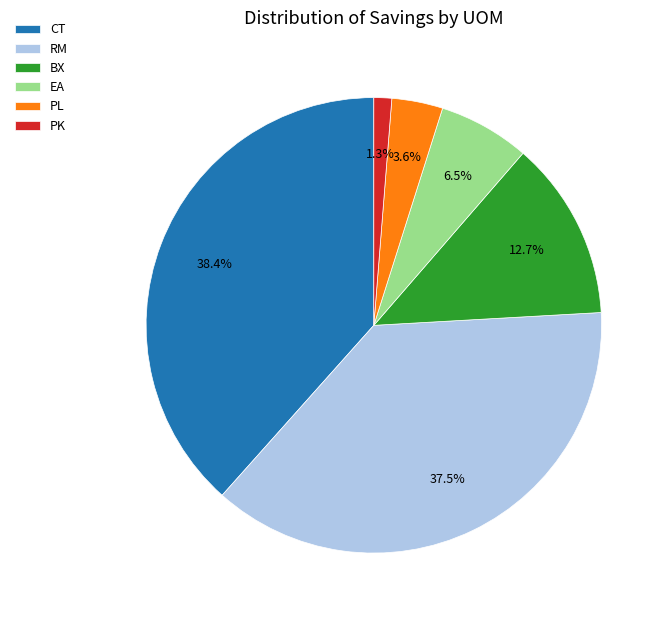

Which slice is the smallest?

PK